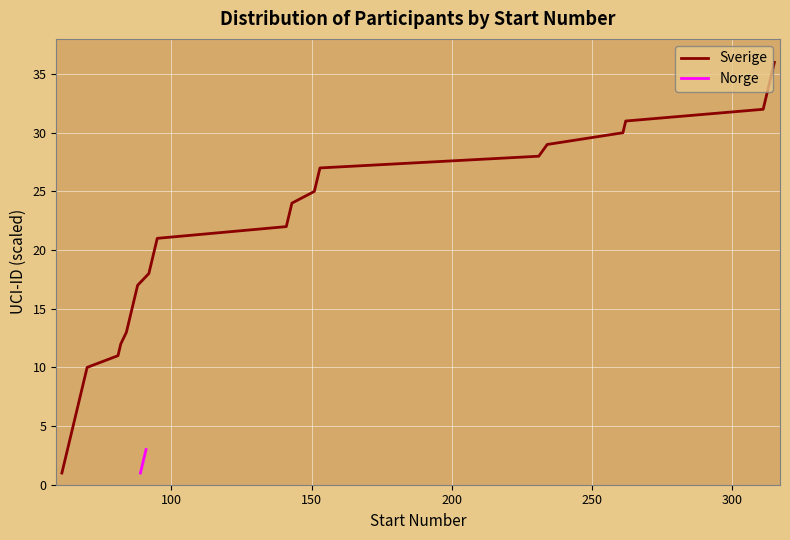

What is the smallest value displayed?

1